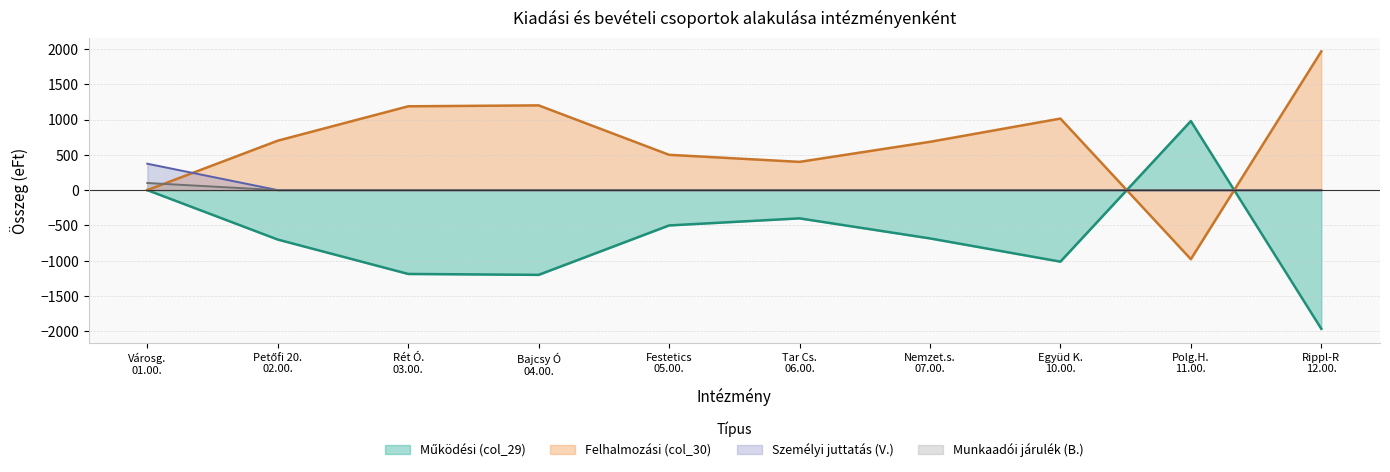

The BEVÉTEL ÖSSZESEN (B.) series shows 0 at 03.00.. True or false?

True